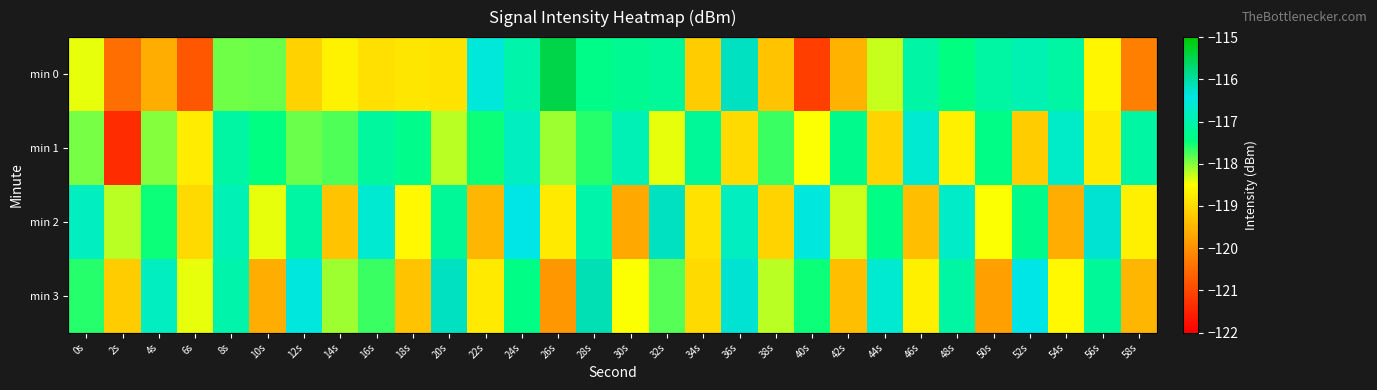

At which category is the sum across all series the highest?

24s